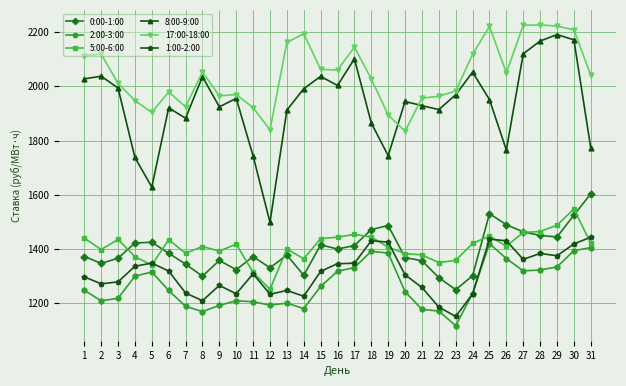

Where is the first local maximum for 8:00-9:00?

2